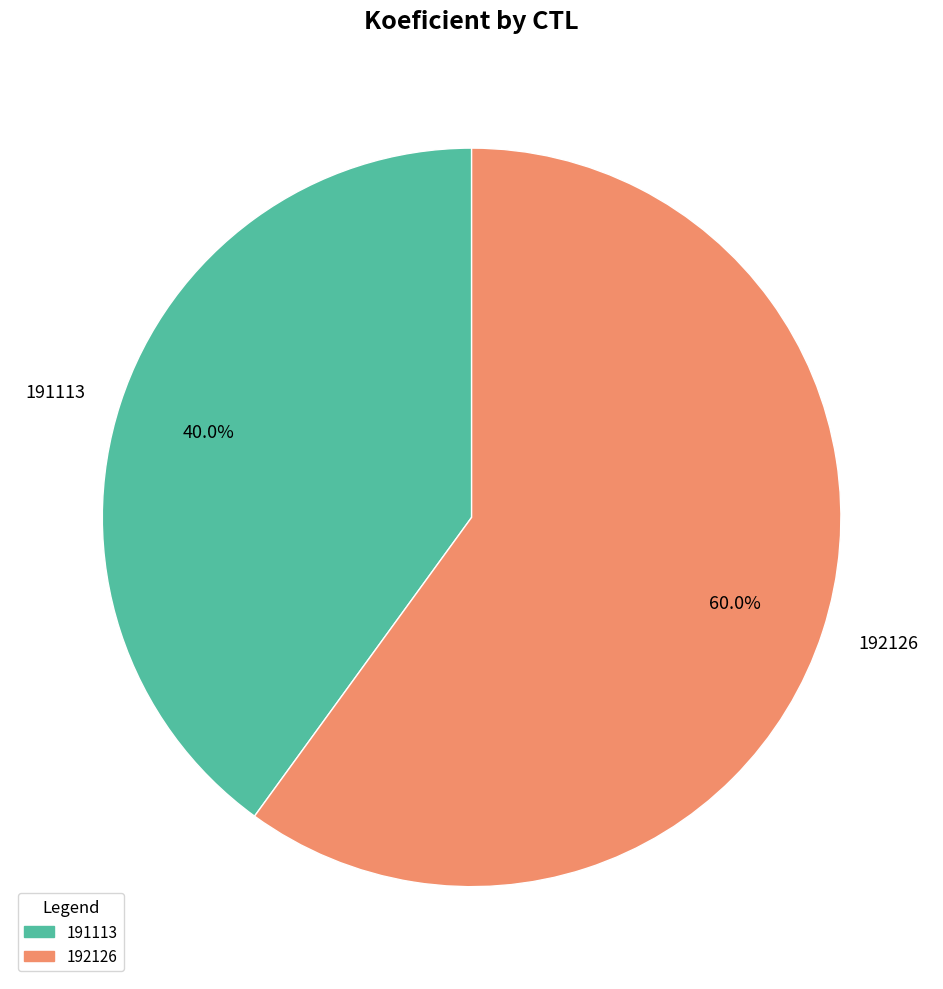

To the nearest percent, what is the difference between the largest and smallest slice percentages?

20%